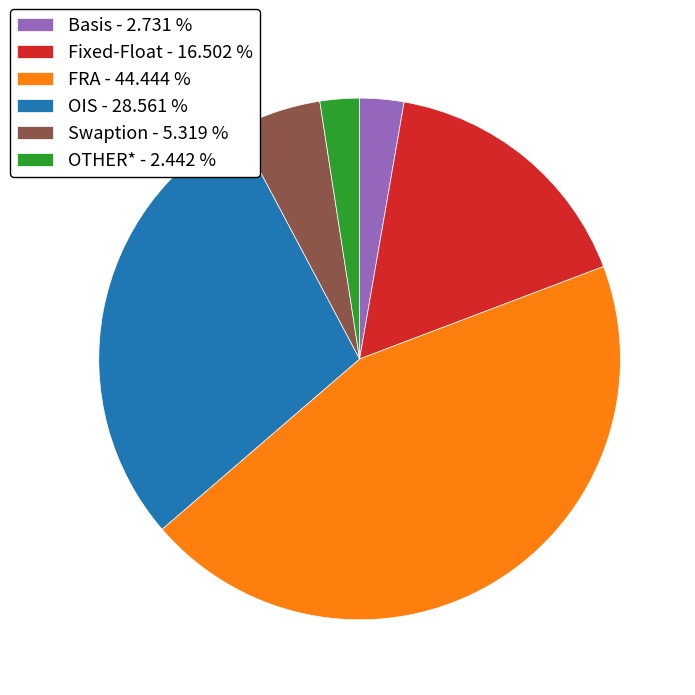

Which has a higher value, FRA - 44.444 % or OIS - 28.561 %?

FRA - 44.444 %